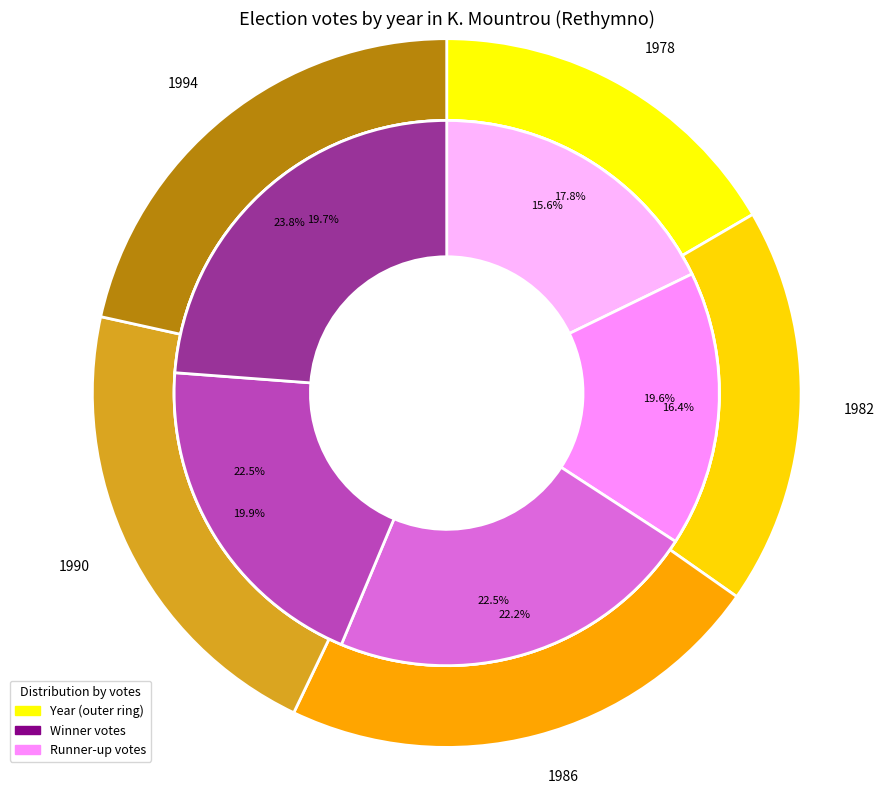

What percentage is the 1986 slice, to the nearest percent?

23%